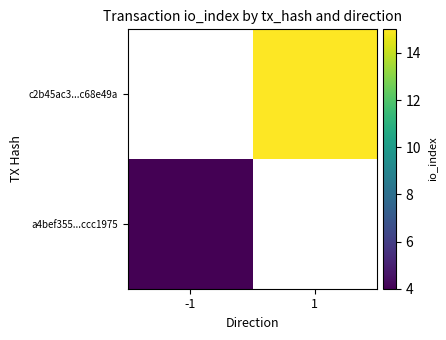

What is the minimum value shown in the chart?

4.0